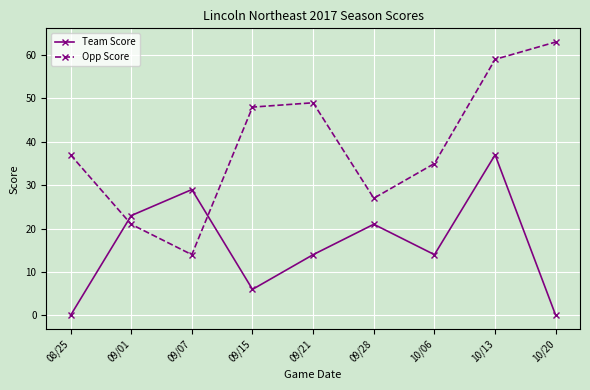

How many data points in Opp Score are less than 37?

4